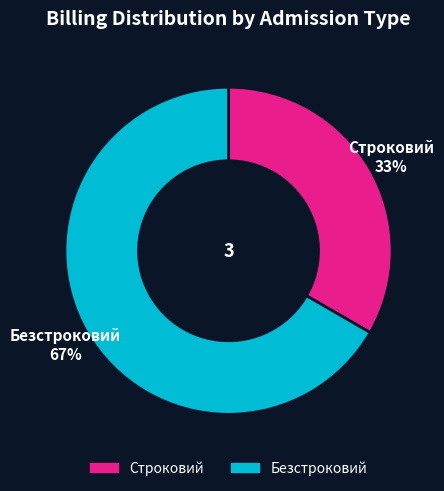

To the nearest percent, what portion does Строковий represent?

33%